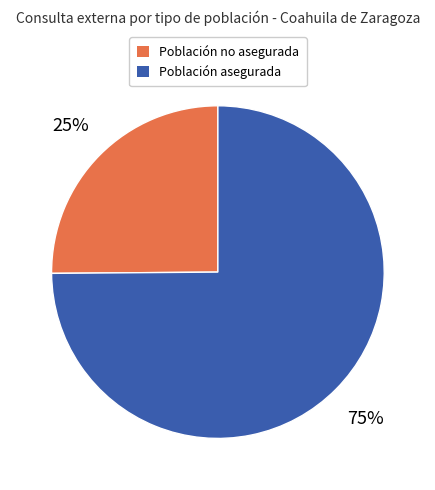

To the nearest percent, what is the difference between the Población no asegurada and Población asegurada slice percentages?

50%